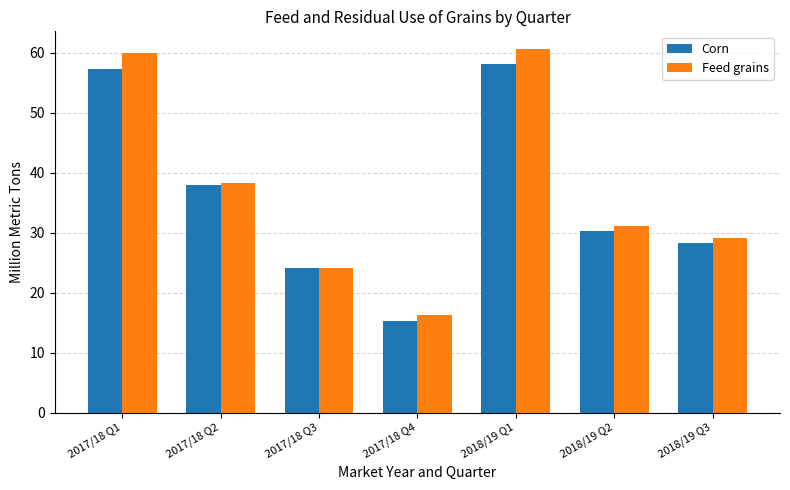

What are all the series names shown in the legend?

Corn, Feed grains